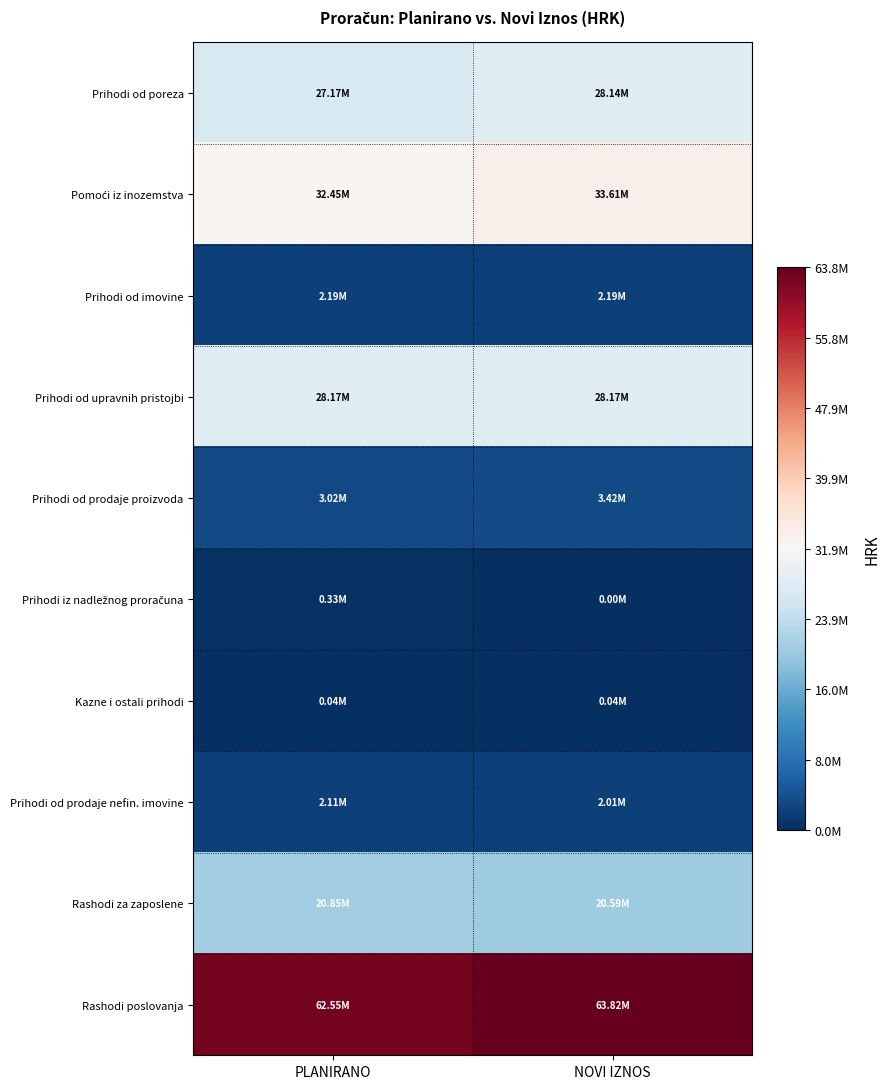

How many distinct data groups are displayed?

10